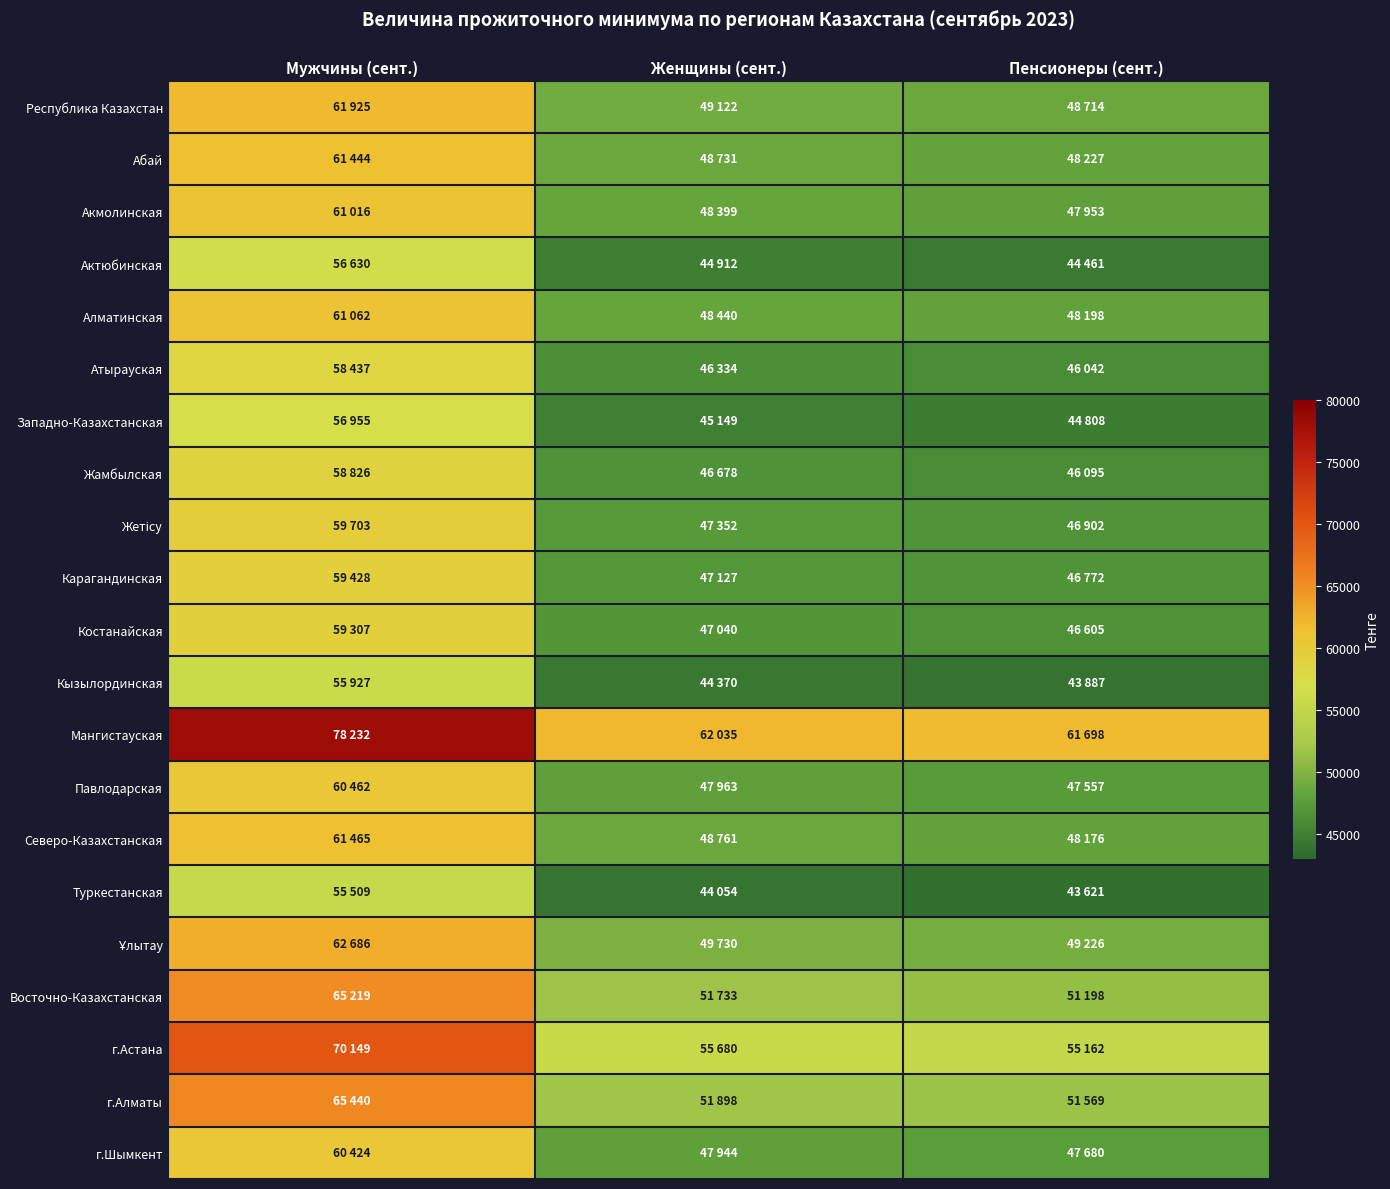

What is the smallest value displayed?

43621